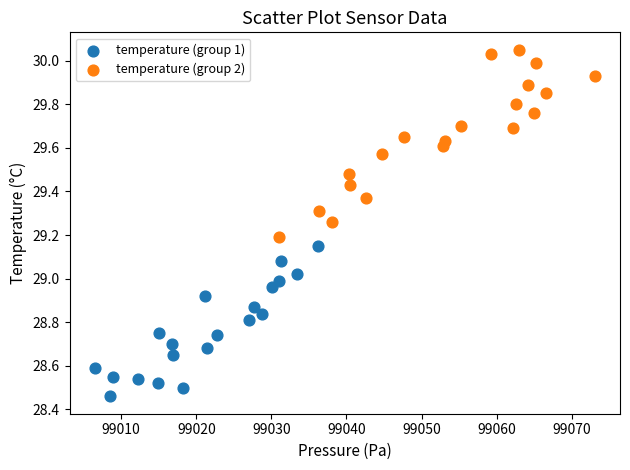

Which series contains the highest Y value?

temperature (group 2)